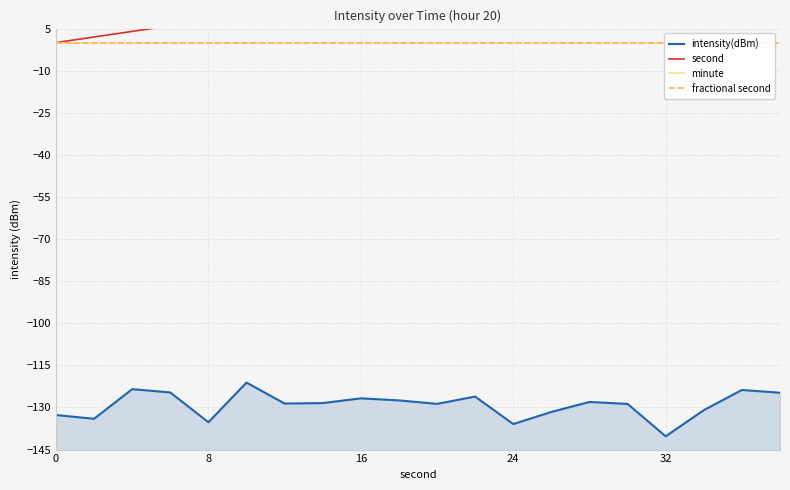

How many series are shown in this chart?

4